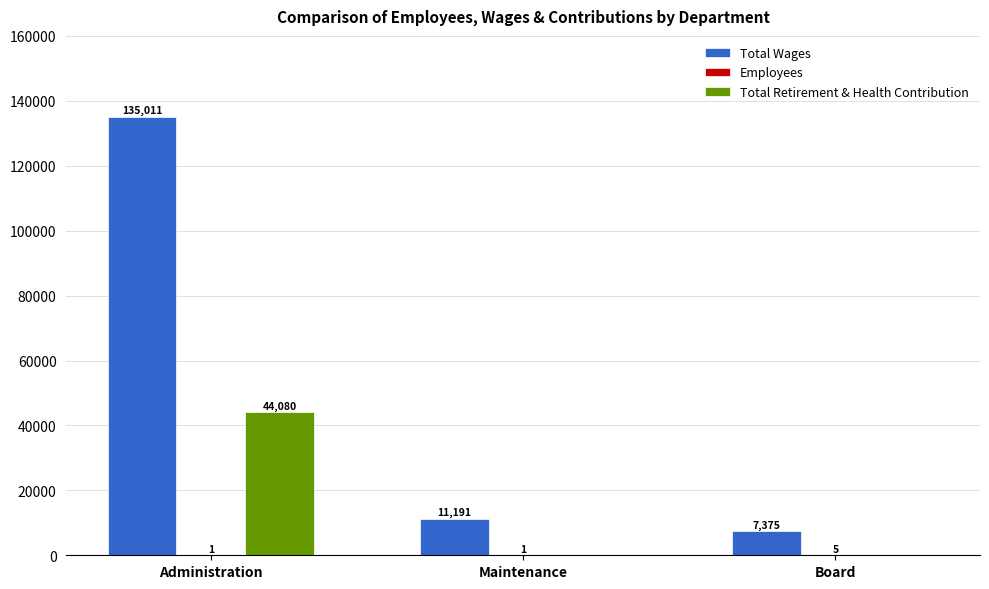

How many groups of bars are there?

3